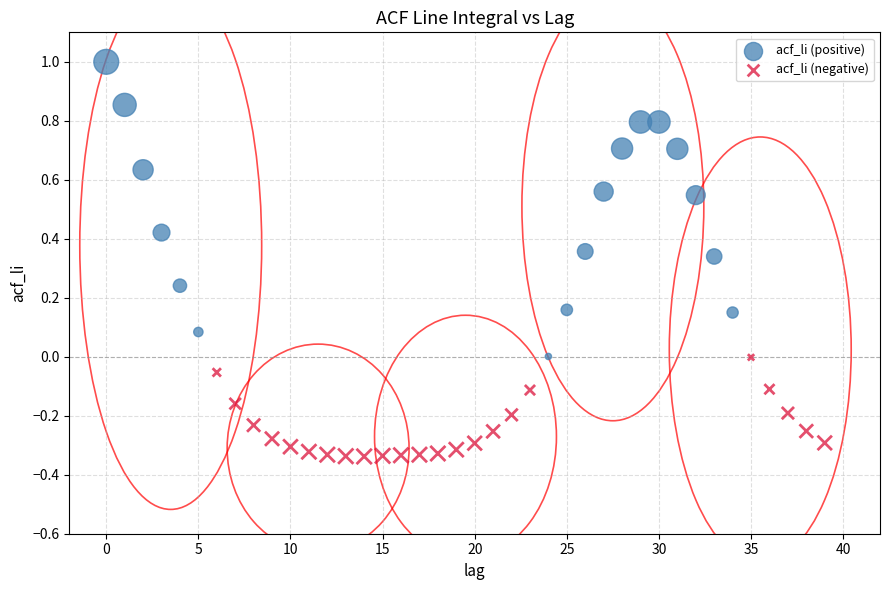

Which series has the widest spread of Y values?

acf_li (positive)